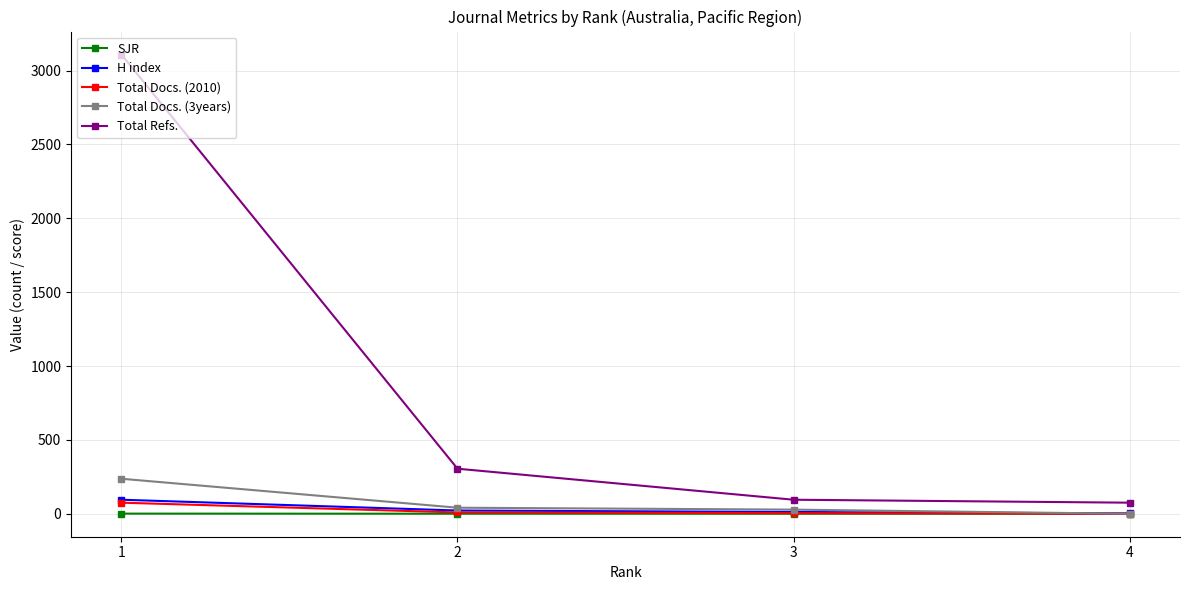

At which category is the sum across all series the highest?

1